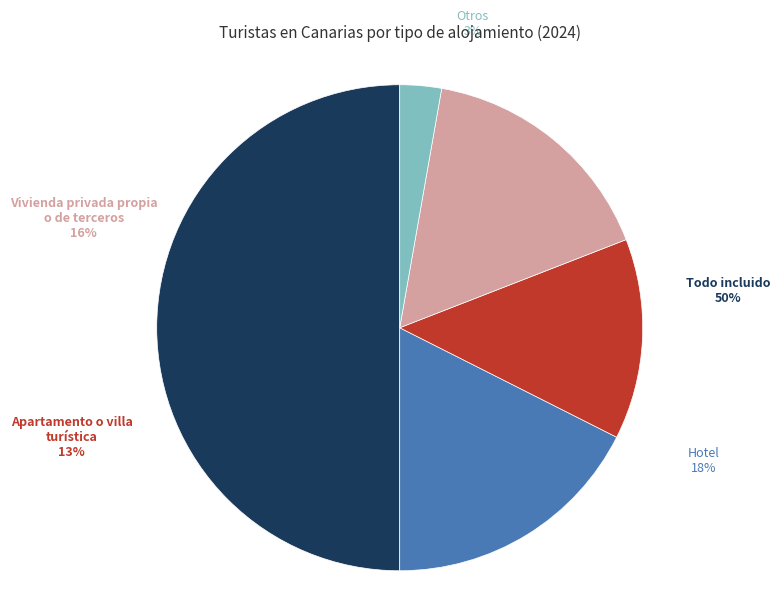

Is there any slice that represents more than half of the pie?

No